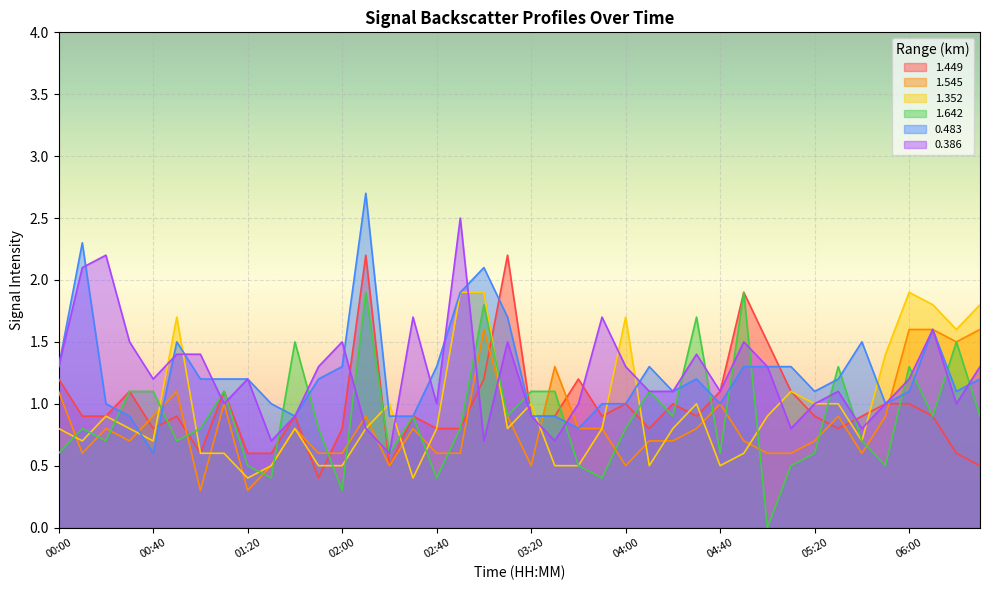

The 1.642 series shows 0.8 at 04:40. True or false?

False